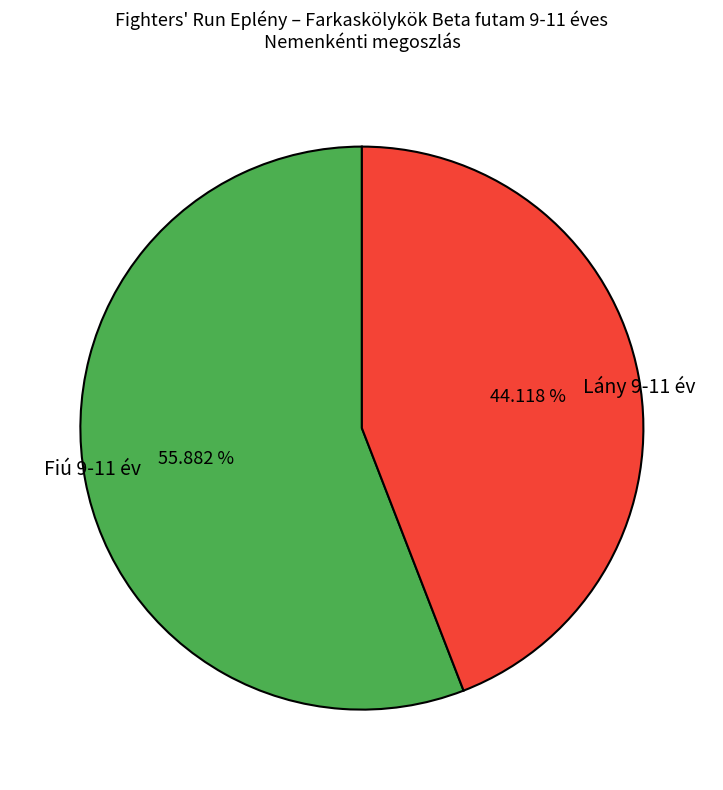

Which category has the smallest portion of the pie?

Lány 9-11 év